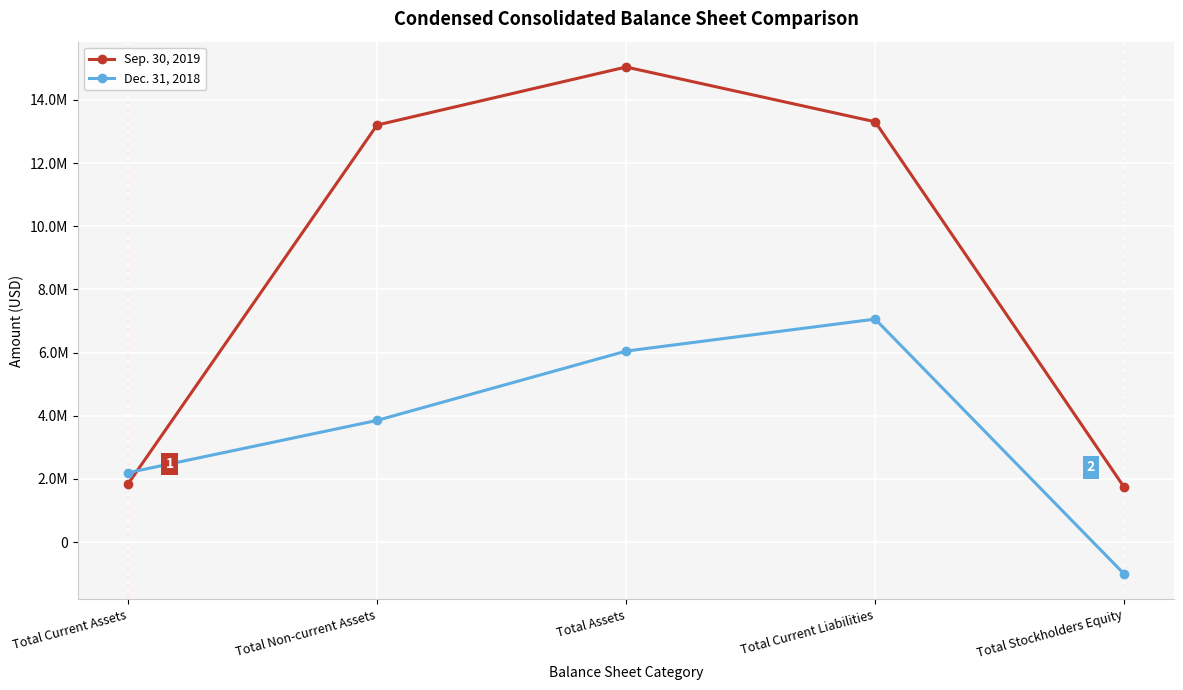

Is this an area chart (filled region under the line)?

No